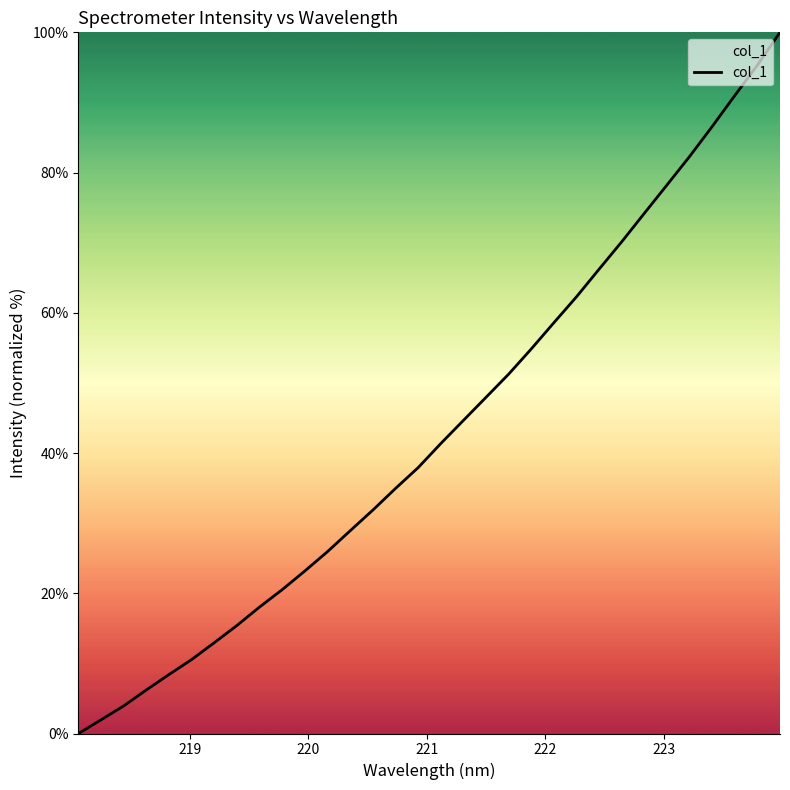

What is the difference between the maximum and minimum values?

100.0